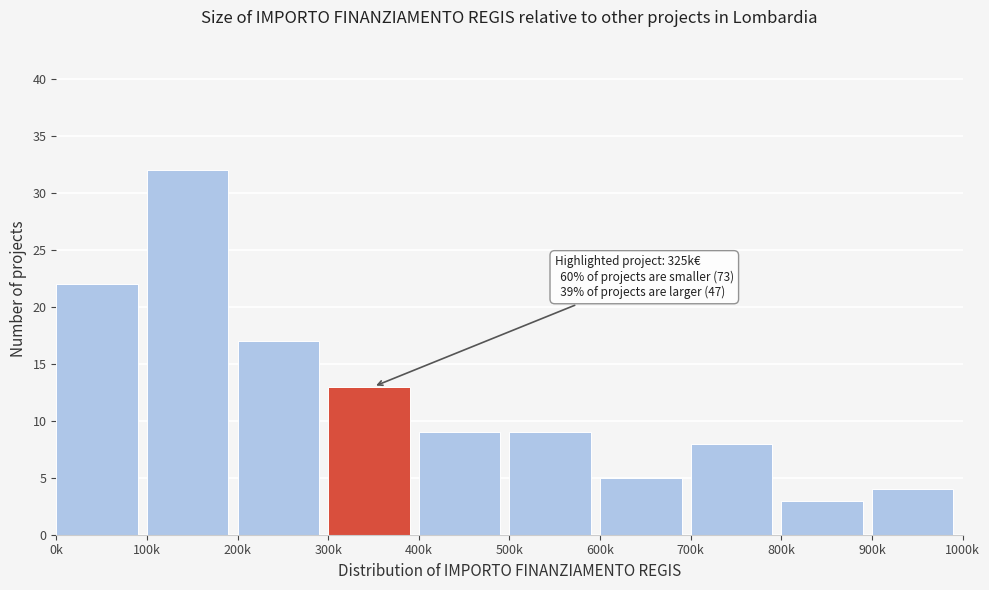

Reading right to left, extract all data points from this chart.

4	3	8	5	9	9	13	17	32	22